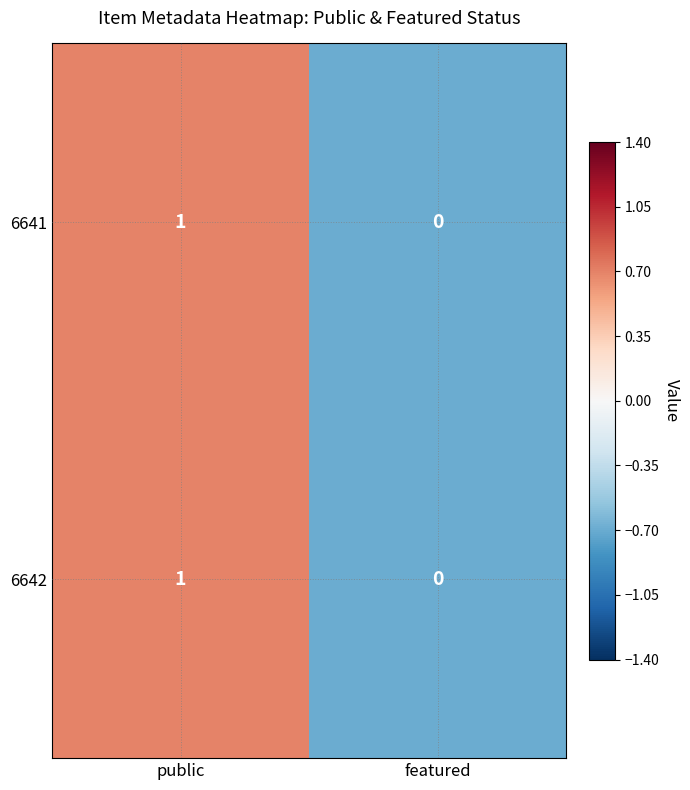

List the labels in order of 6641 value, smallest first.

featured, public